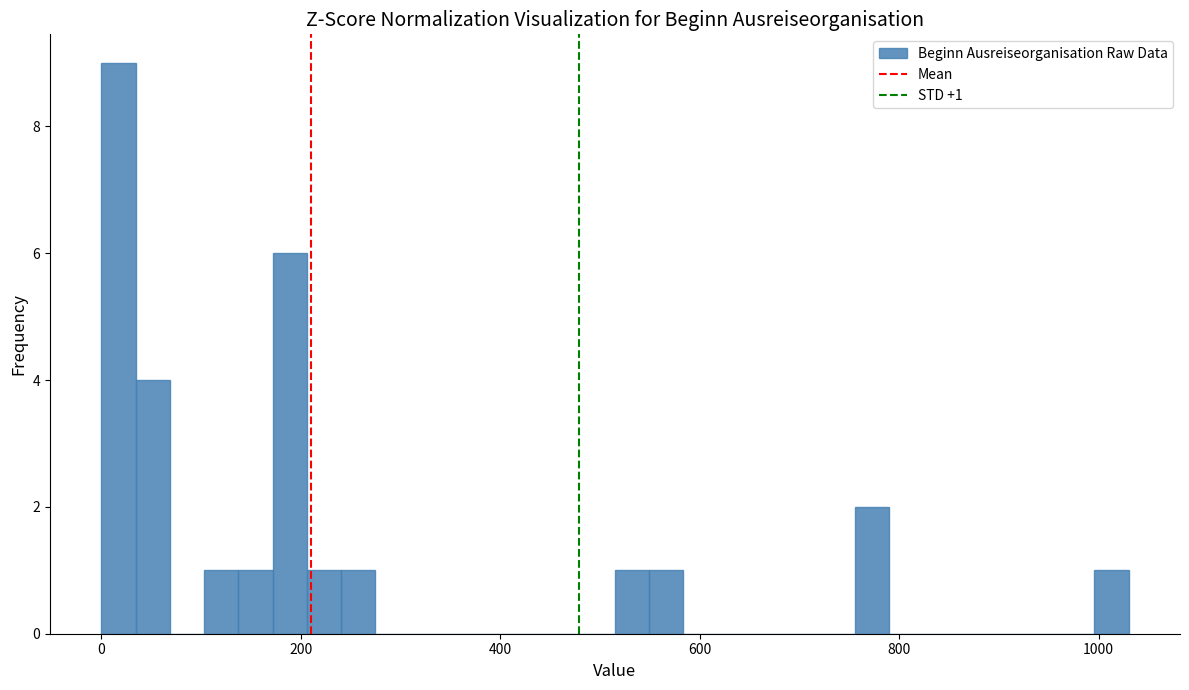

Read against the x-axis, roughly where is the centre of the tallest bar?

20